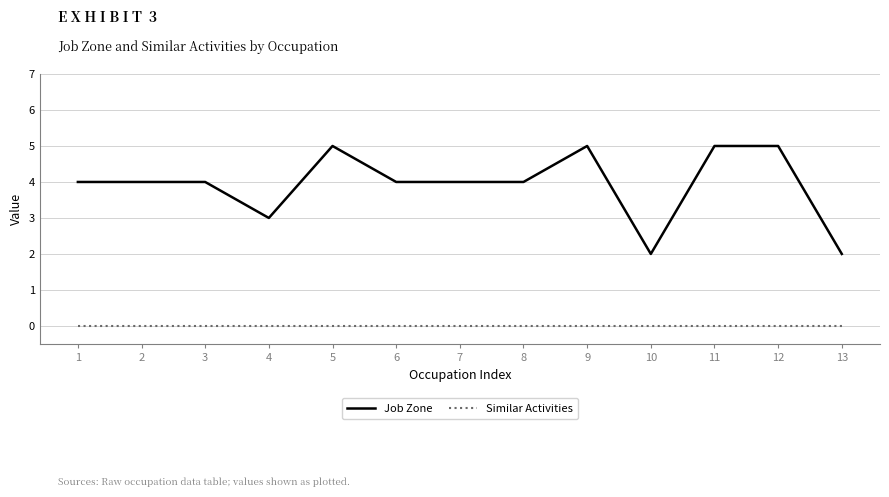

Reading right to left, extract all data points from this chart.

Job Zone: 2	5	5	2	5	4	4	4	5	3	4	4	4
Similar Activities: 0	0	0	0	0	0	0	0	0	0	0	0	0